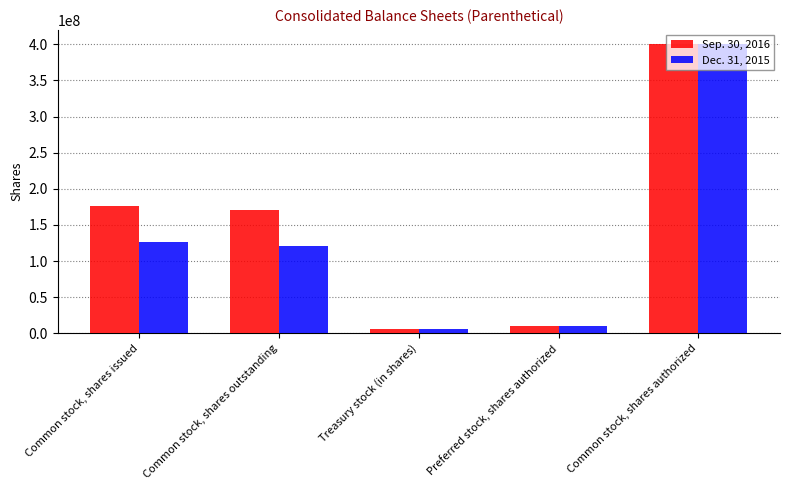

Which series has the largest range (max minus min)?

Sep. 30, 2016